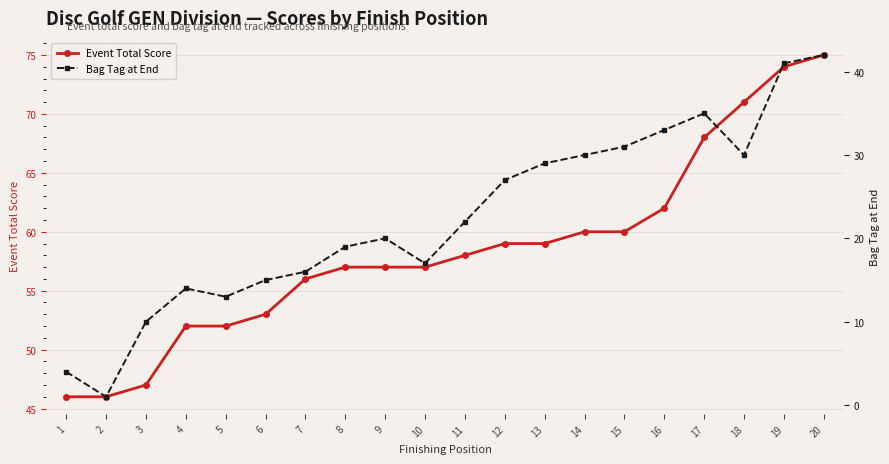

How many data points in Event Total Score are above 58?

9